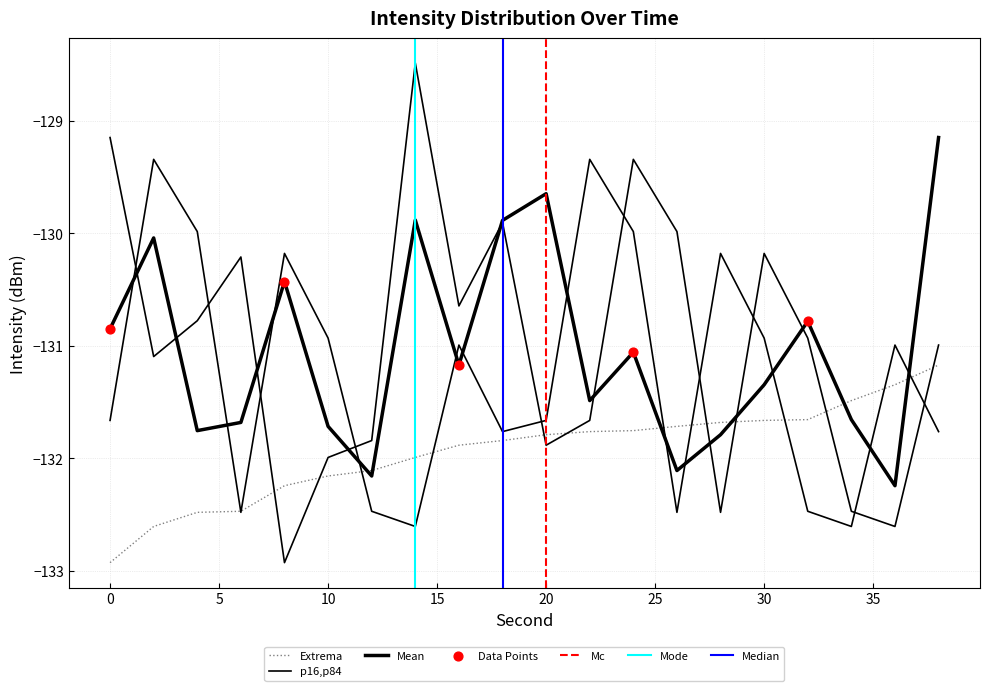

At how many categories does at least one series exceed -129?

1